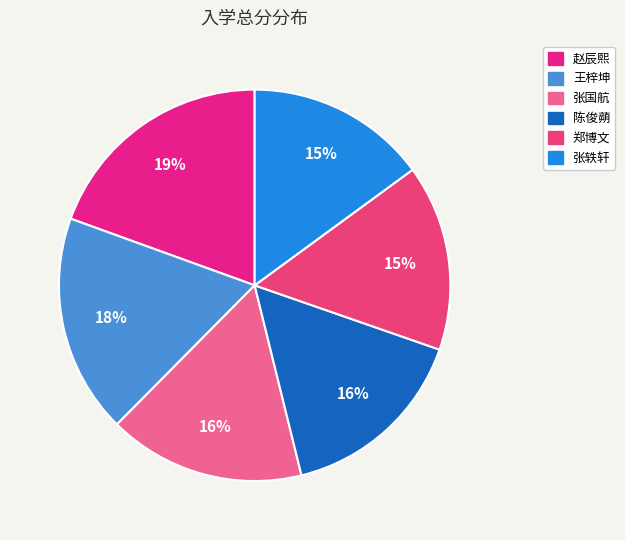

How many segments does this pie chart have?

6